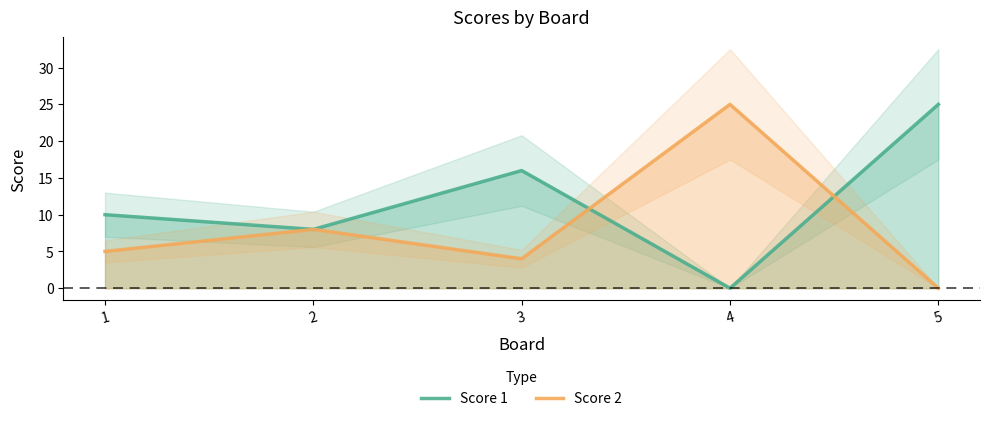

Which series has the widest spread of values?

Score 1